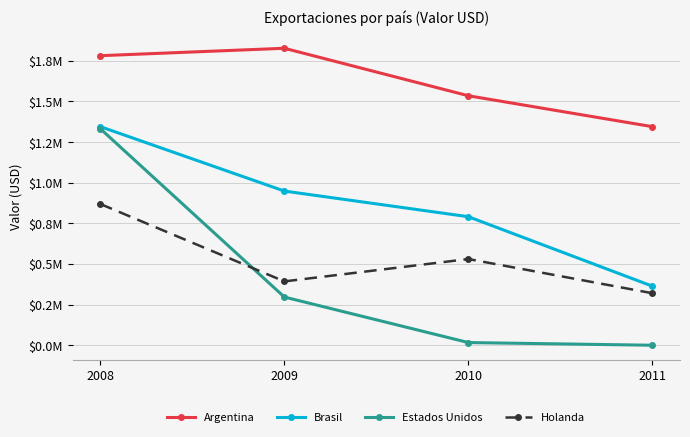

Rank the series by their maximum value, from lowest to highest.

Holanda, Estados Unidos, Brasil, Argentina